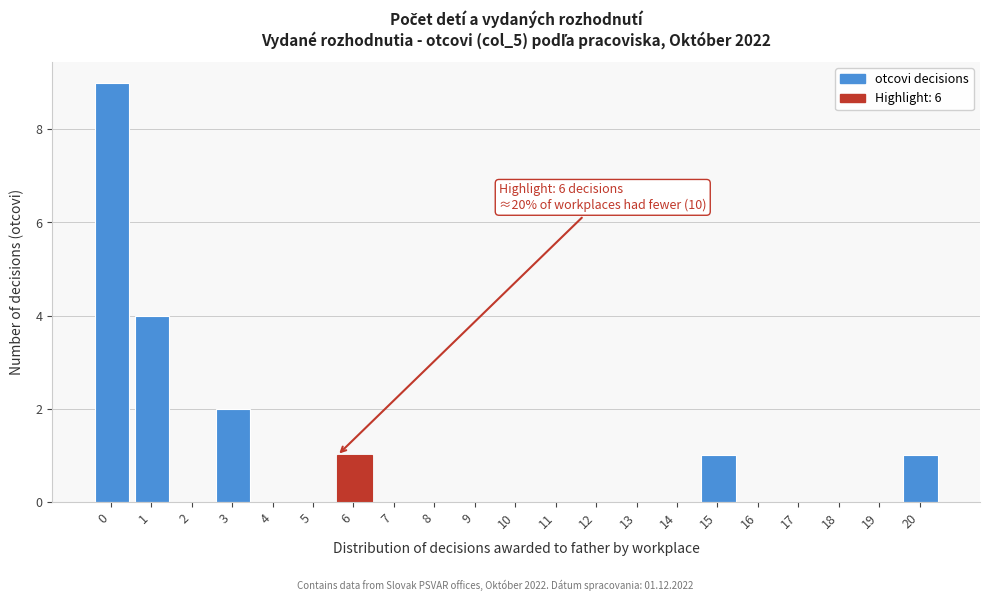

Reading left to right, list all the values displayed in this chart.

0=9	1=4	2=0	3=2	4=0	5=0	6=1	7=0	8=0	9=0	10=0	11=0	12=0	13=0	14=0	15=1	16=0	17=0	18=0	19=0	20=1